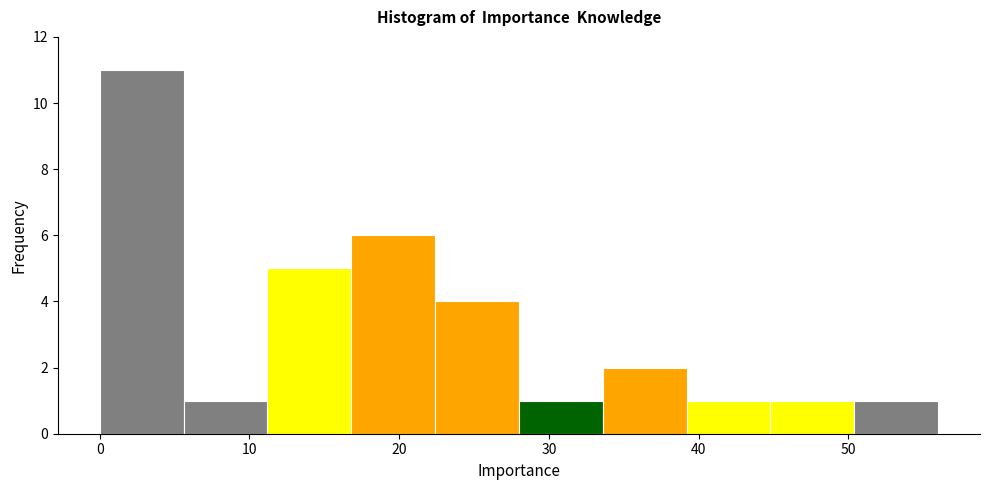

Reading left to right, list every bar in this chart as the range it spans on the x-axis followed by its height. Neither the bar edges nor the heights are printed on the chart, so give them approximately, as read against the axes.

0.0 to 5.6: 11
5.6 to 11.2: 1
11.2 to 16.8: 5
16.8 to 22.4: 6
22.4 to 28.0: 4
28.0 to 33.6: 1
33.6 to 39.2: 2
39.2 to 44.8: 1
44.8 to 50.4: 1
50.4 to 56.0: 1